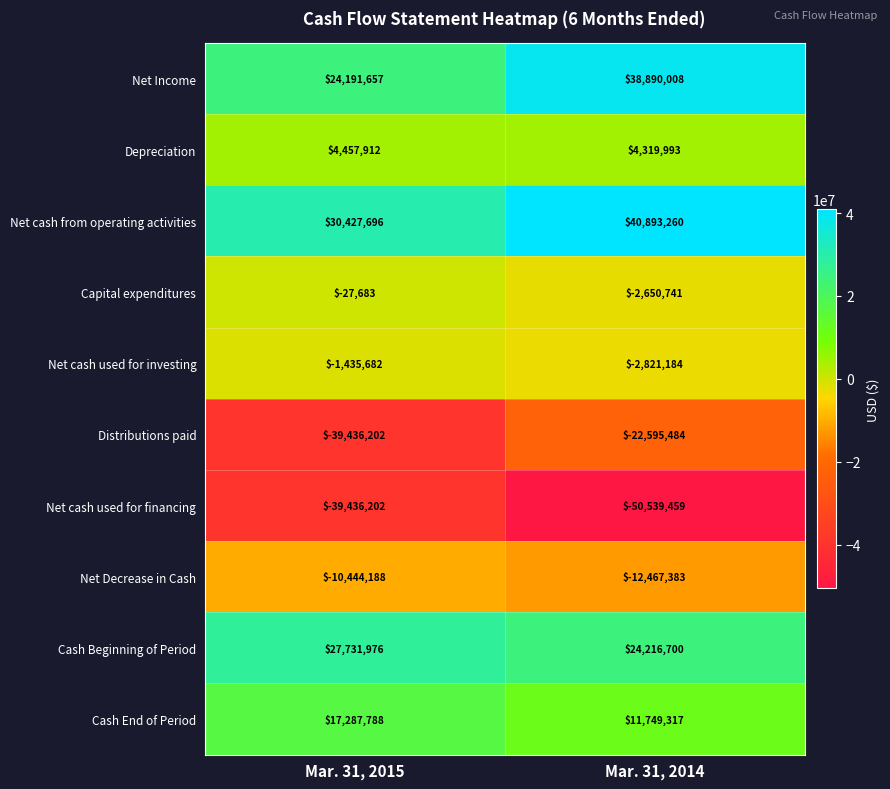

List the series in order of their peak value, lowest first.

Net cash used for financing, Distributions paid, Net Decrease in Cash, Net cash used for investing, Capital expenditures, Depreciation, Cash End of Period, Cash Beginning of Period, Net Income, Net cash from operating activities